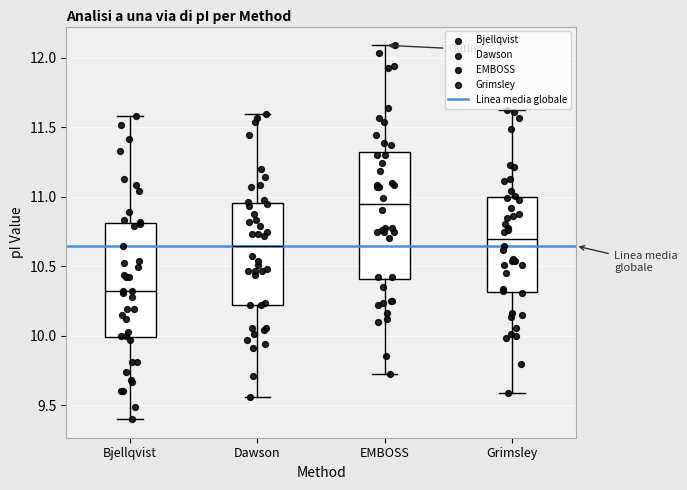

Which box's median line is the lowest?

Bjellqvist